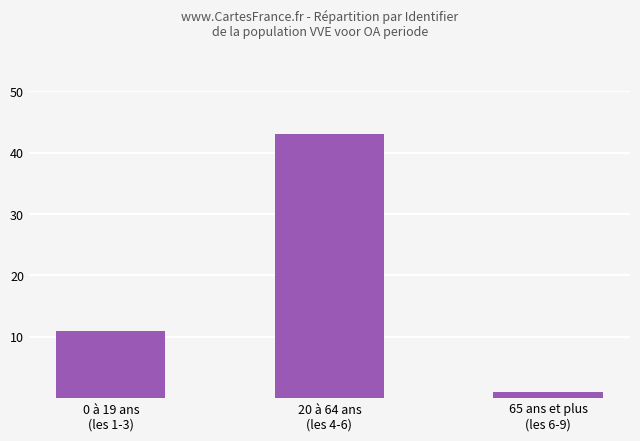

The chart shows a value of 11 at 0 à 19 ans
(les 1-3). True or false?

True